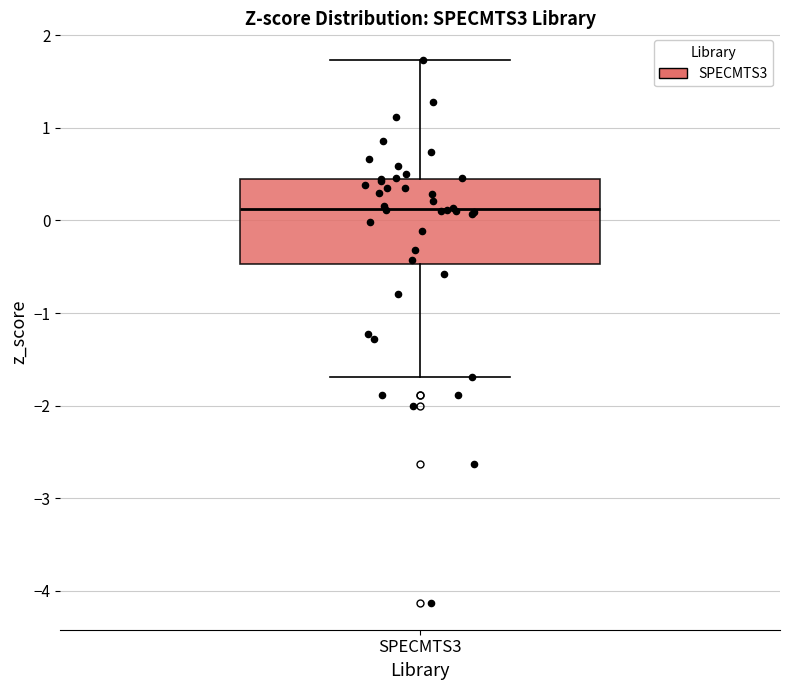

Where is the lower edge of the box for SPECMTS3 on the y-axis? The values are not printed on the chart, so give them approximately, as read against the axis.

-0.5